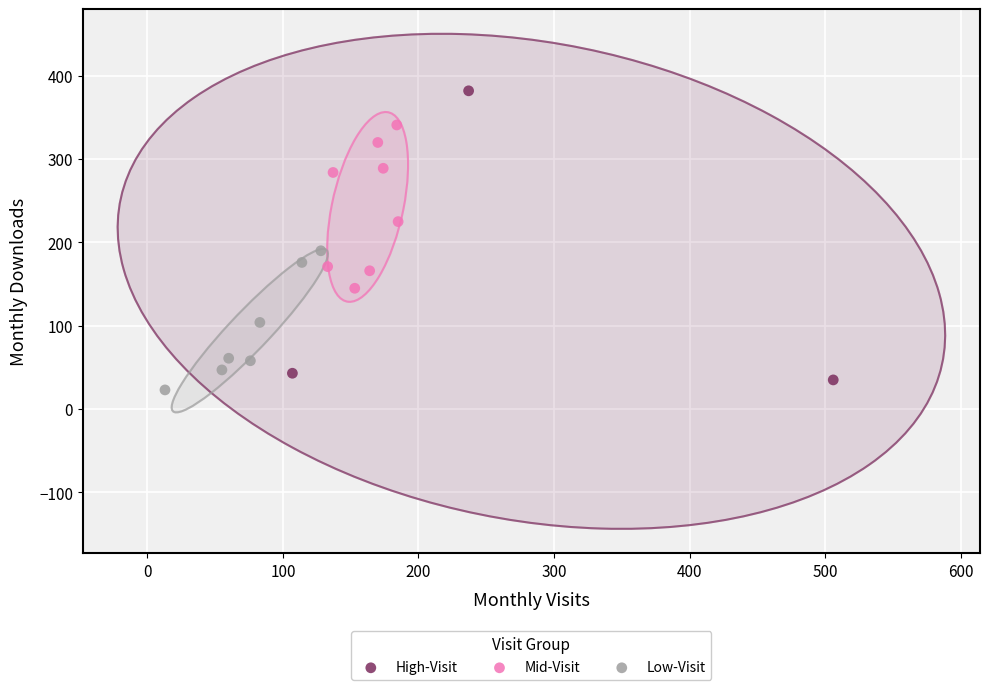

Which series has the largest Y range (max minus min)?

High-Visit